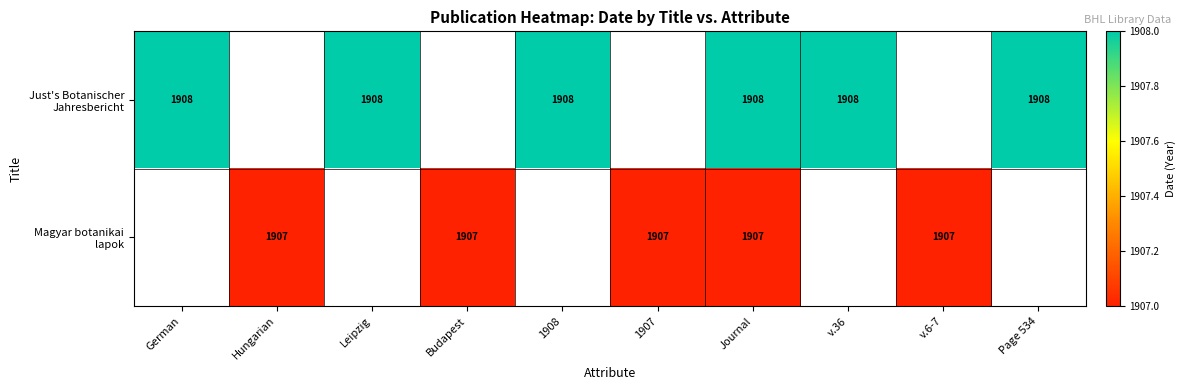

Is the value of Just's Botanischer Jahresbericht at Hungarian greater than the value of Magyar botanikai lapok at v.6-7?

No